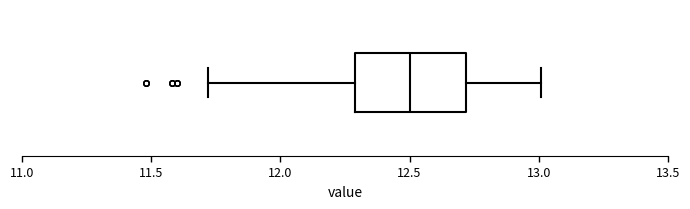

Where is the right edge of the box on the x-axis? The values are not printed on the chart, so give them approximately, as read against the axis.

12.7